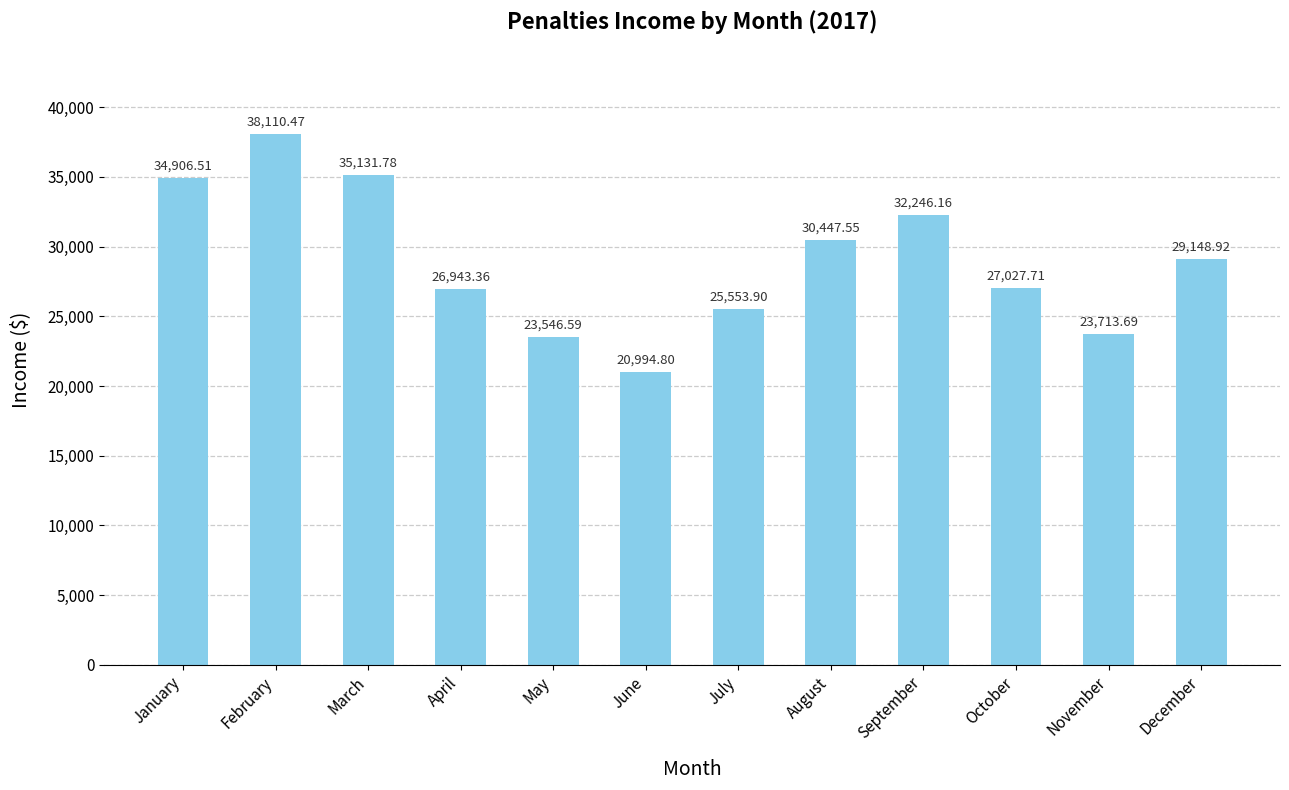

What is the value of the 12th bar from the left?

29148.9